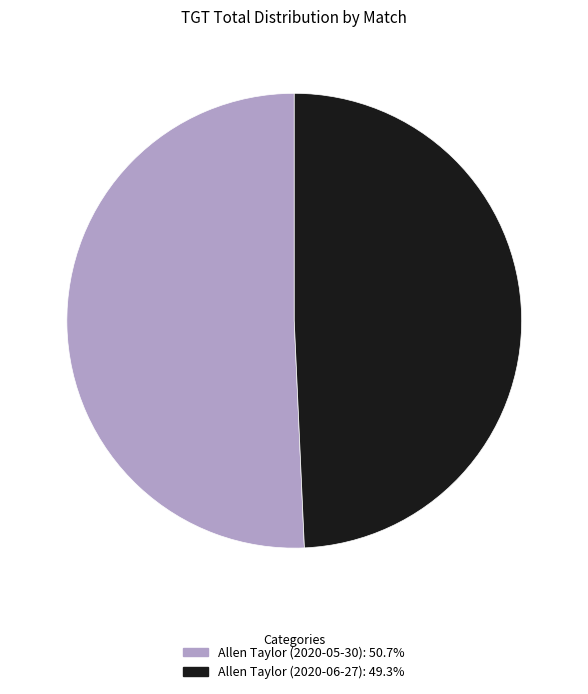

How many segments does this pie chart have?

2